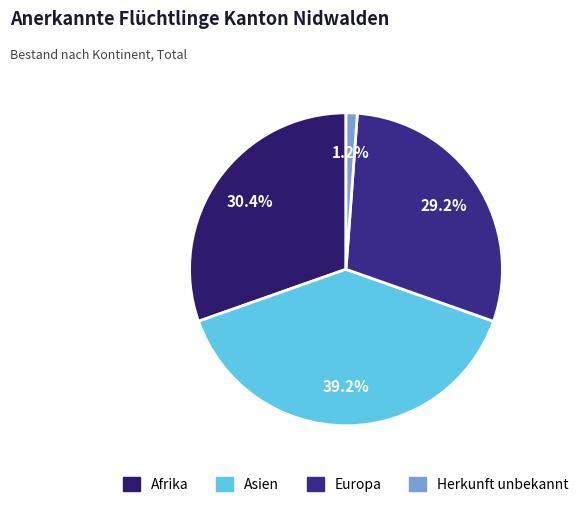

True or false: Asien accounts for 32% of the total.

False